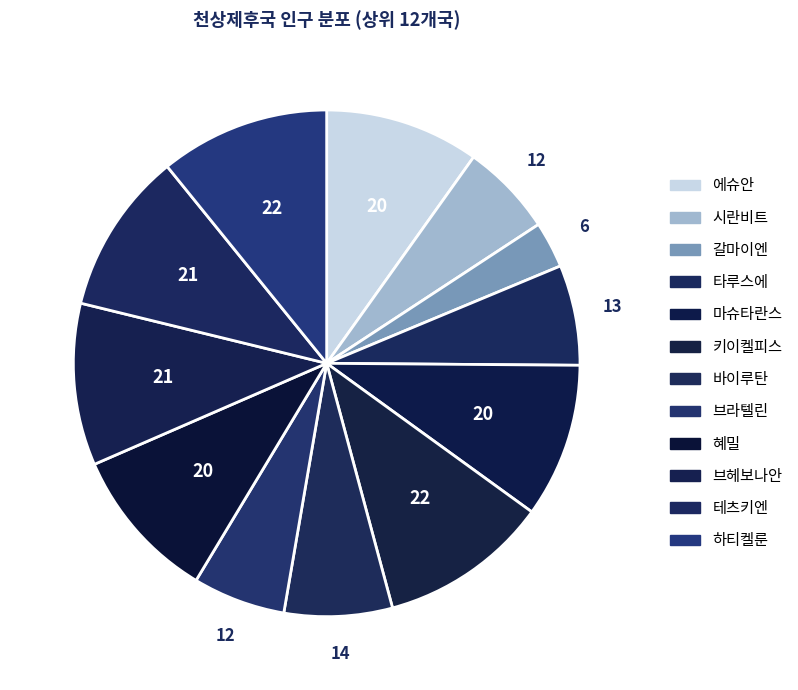

Does 혜밀 represent more than half of the total?

No